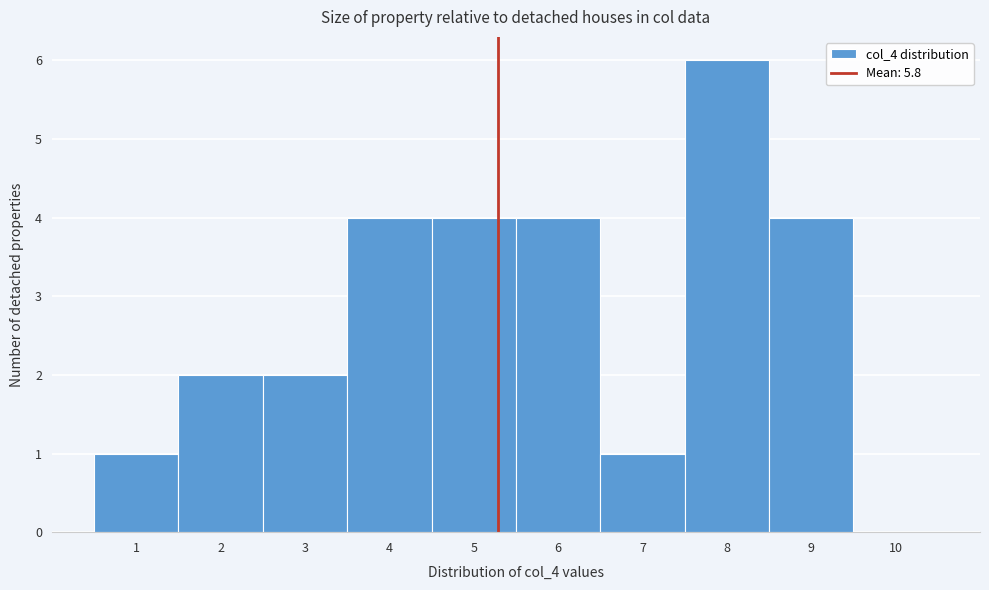

Reading left to right, extract all data points from this chart.

1=1	2=2	3=2	4=4	5=4	6=4	7=1	8=6	9=4	10=0